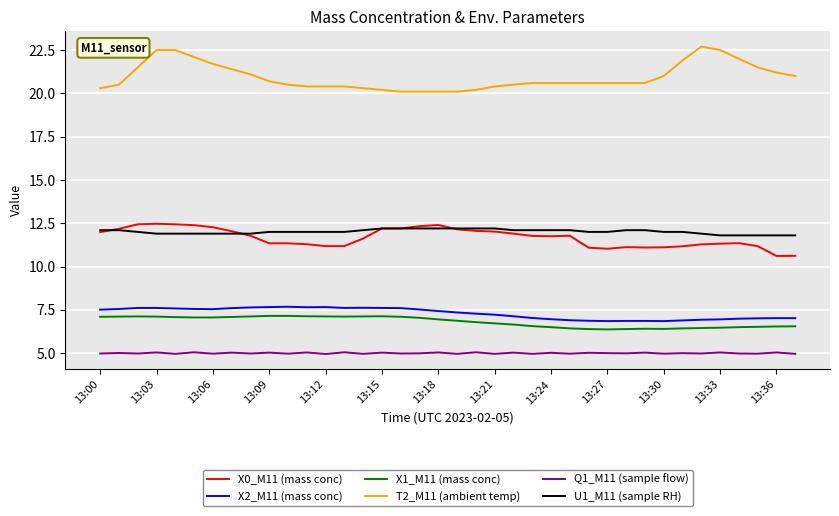

Which series has the largest total across all categories?

T2_M11 (ambient temp)